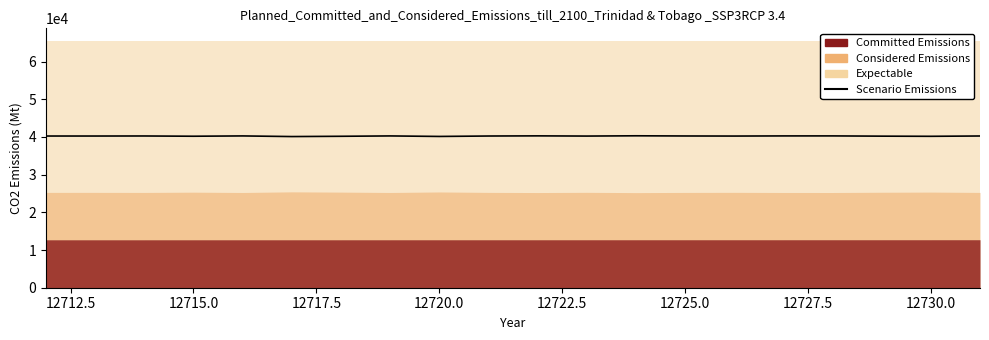

What is the difference between the maximum and second lowest values?

171